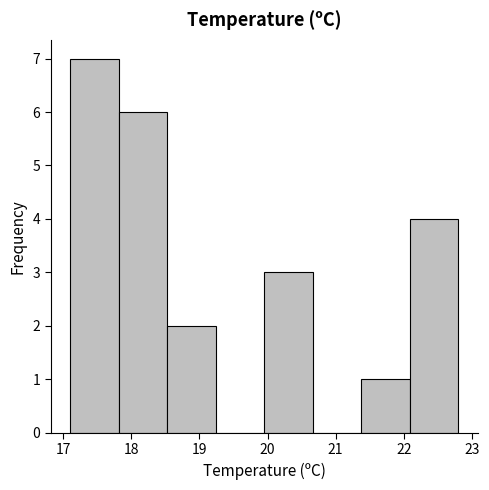

What is the height of the bar covering 17.8 to 18.5 on the x-axis? Neither the bar edges nor the heights are printed on the chart, so give them approximately, as read against the axes.

6